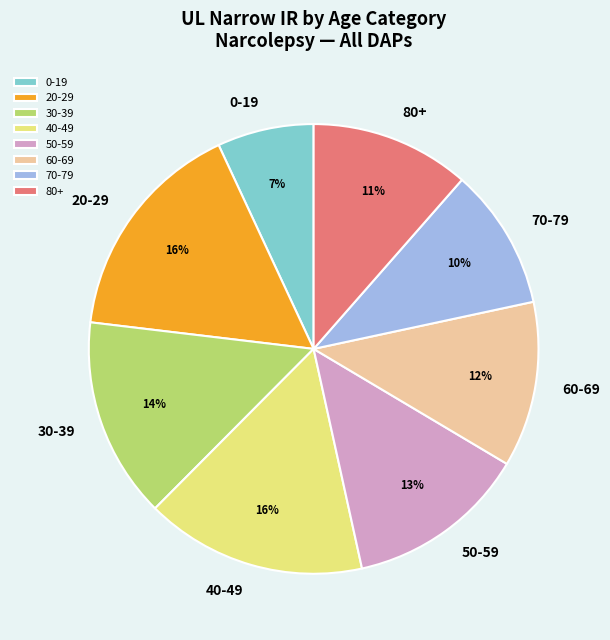

What percentage is the 60-69 slice, to the nearest percent?

12%